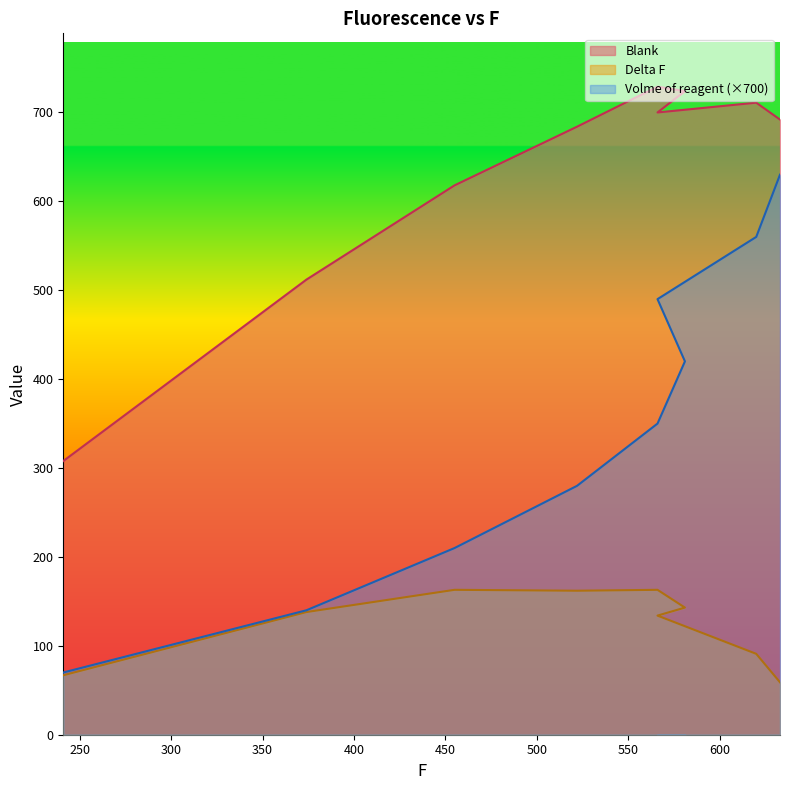

List the labels in order of Delta F value, smallest first.

633, 241, 620, 566, 374, 581, 522, 455, 566